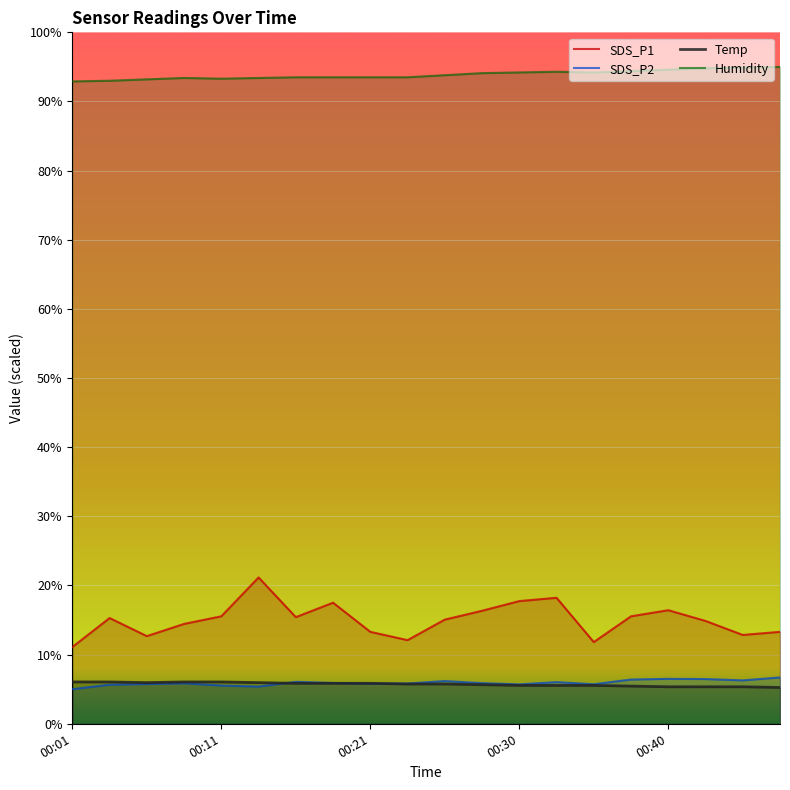

At which category does the chart reach its peak across all series?

19